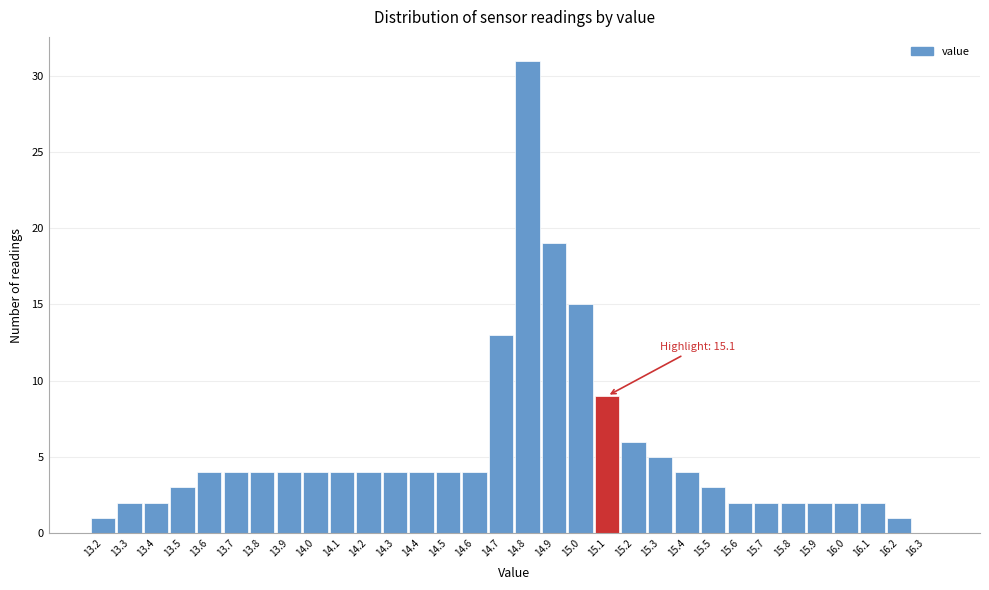

Over which range of the x-axis is the bar tallest?

14.75 to 14.85